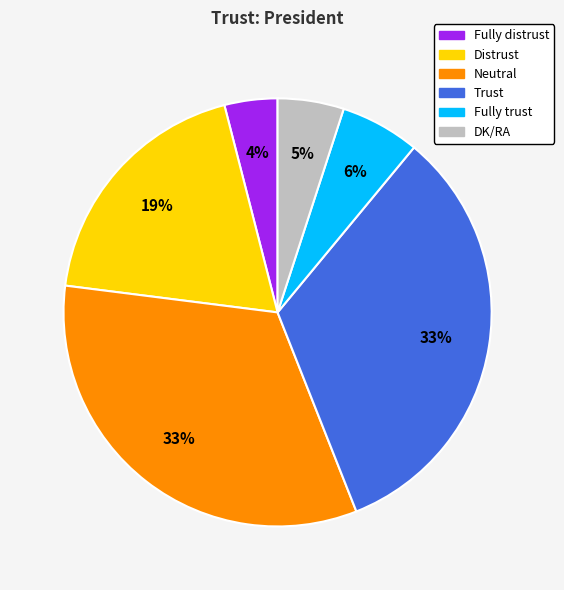

Which slice is the smallest?

Fully distrust